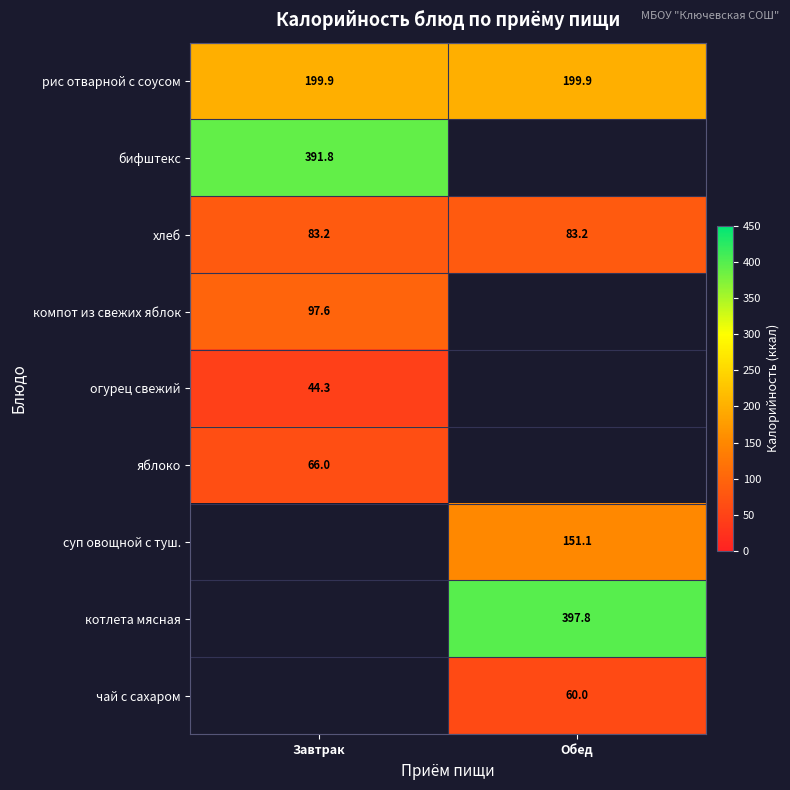

The компот из свежих яблок series shows 97.6 at Завтрак. True or false?

True